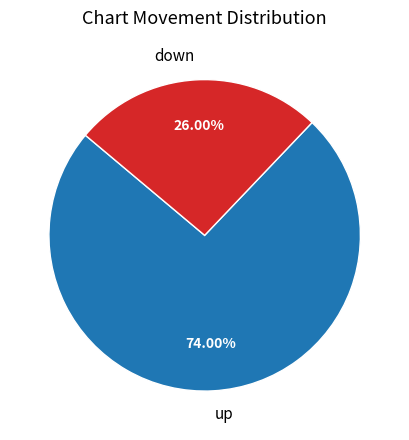

What percentage is the up slice, to the nearest percent?

74%